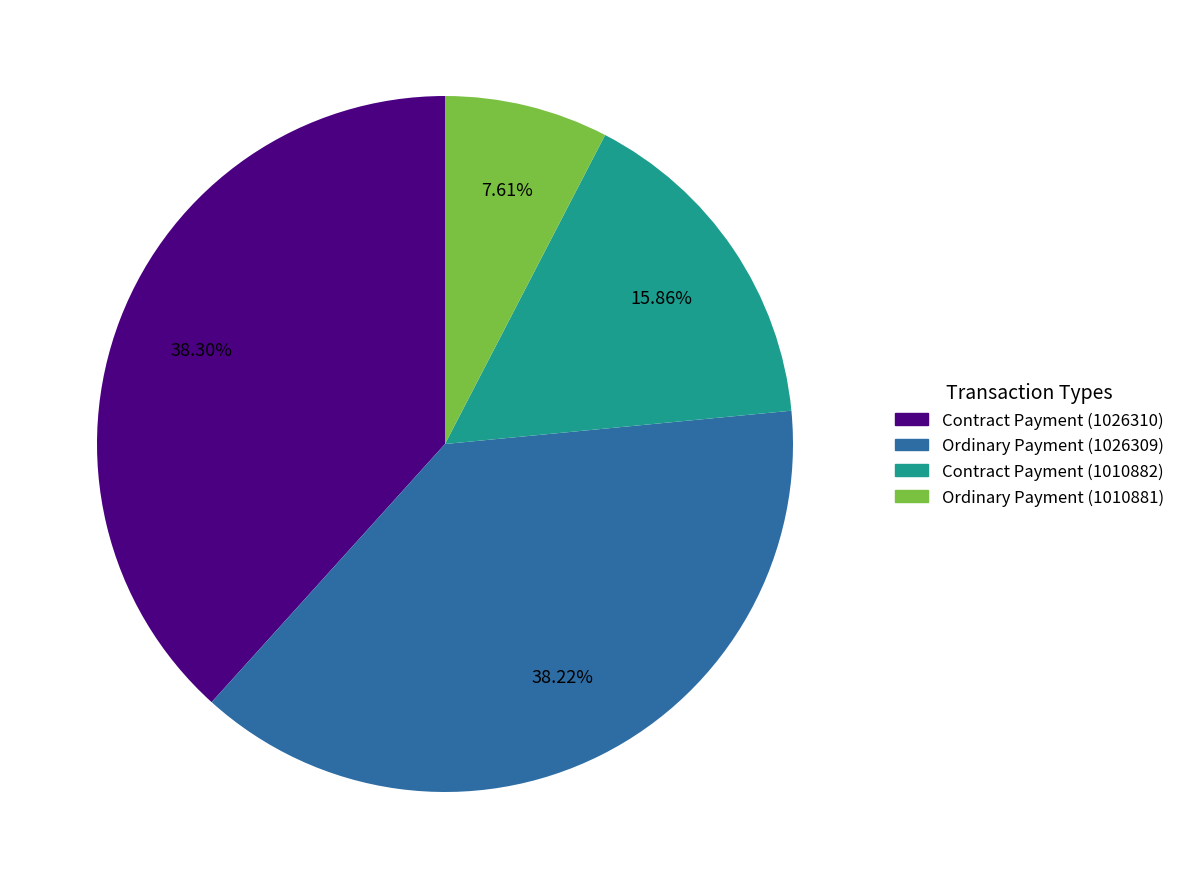

Which slice is the smallest?

Ordinary Payment (1010881)